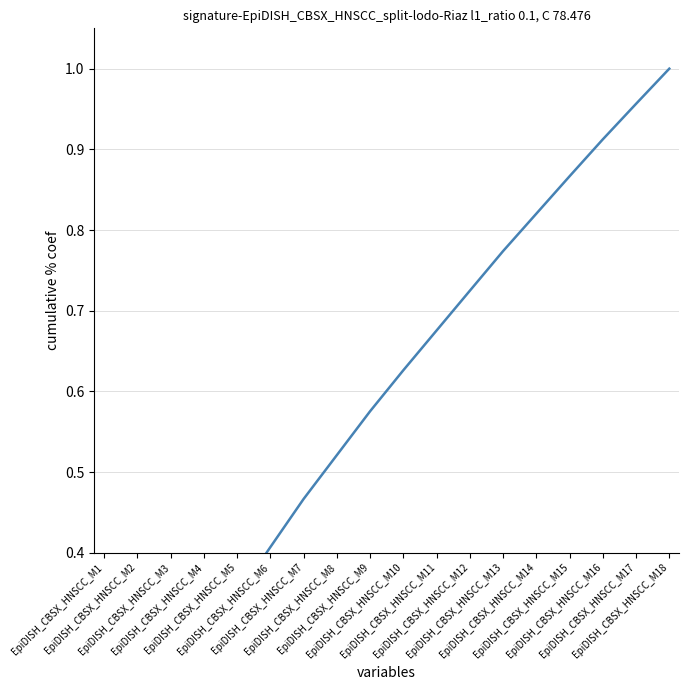

Reading left to right, extract all data points from this chart.

EpiDISH_CBSX_HNSCC_M1=0.1	EpiDISH_CBSX_HNSCC_M2=0.2	EpiDISH_CBSX_HNSCC_M3=0.2	EpiDISH_CBSX_HNSCC_M4=0.3	EpiDISH_CBSX_HNSCC_M5=0.3	EpiDISH_CBSX_HNSCC_M6=0.4	EpiDISH_CBSX_HNSCC_M7=0.5	EpiDISH_CBSX_HNSCC_M8=0.5	EpiDISH_CBSX_HNSCC_M9=0.6	EpiDISH_CBSX_HNSCC_M10=0.6	EpiDISH_CBSX_HNSCC_M11=0.7	EpiDISH_CBSX_HNSCC_M12=0.7	EpiDISH_CBSX_HNSCC_M13=0.8	EpiDISH_CBSX_HNSCC_M14=0.8	EpiDISH_CBSX_HNSCC_M15=0.9	EpiDISH_CBSX_HNSCC_M16=0.9	EpiDISH_CBSX_HNSCC_M17=1.0	EpiDISH_CBSX_HNSCC_M18=1.0